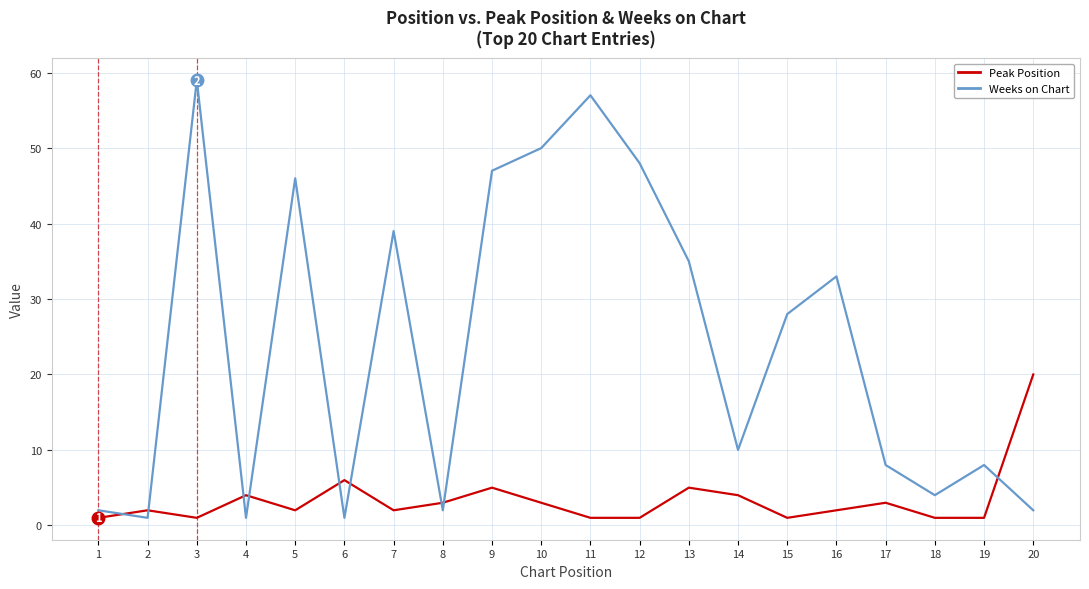

Which series changed the most between 2 and 19?

Weeks on Chart